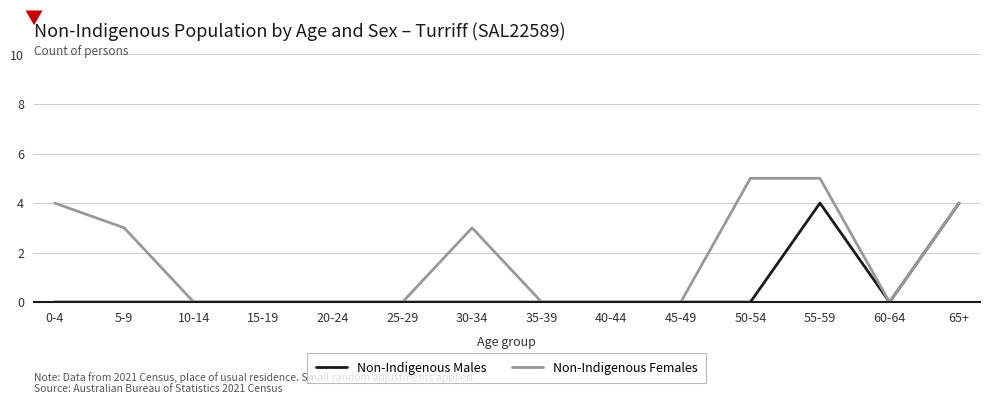

Reading left to right, what are all the values shown in this chart?

Non-Indigenous Males: 0	0	0	0	0	0	0	0	0	0	0	4	0	4
Non-Indigenous Females: 4	3	0	0	0	0	3	0	0	0	5	5	0	4